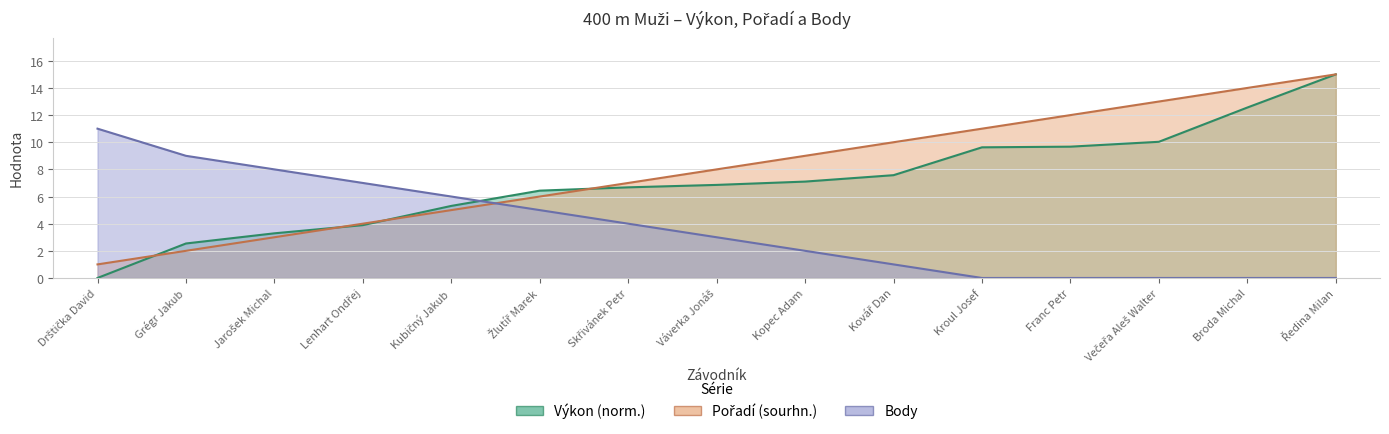

At which label does Pořadí (sourhn.) first exceed 8?

Kopec Adam